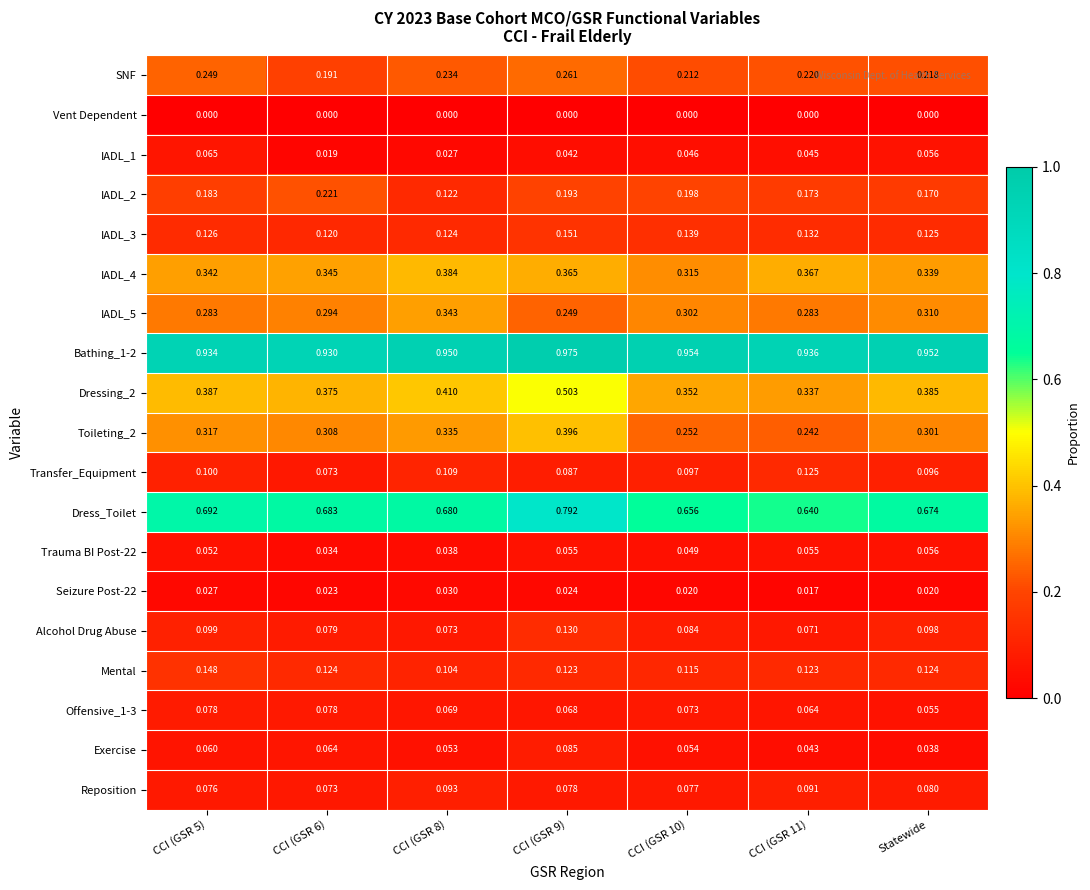

Is the value of Vent Dependent at CCI (GSR 5) greater than the value of IADL_3 at Statewide?

No